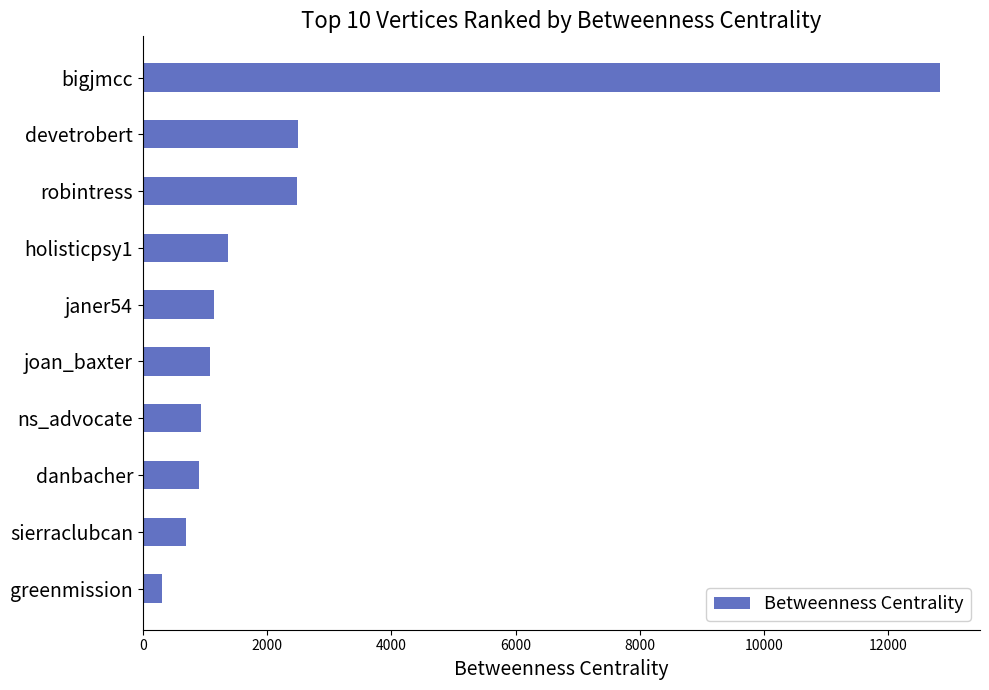

The value at holisticpsy1 is 1370.0. True or false?

True